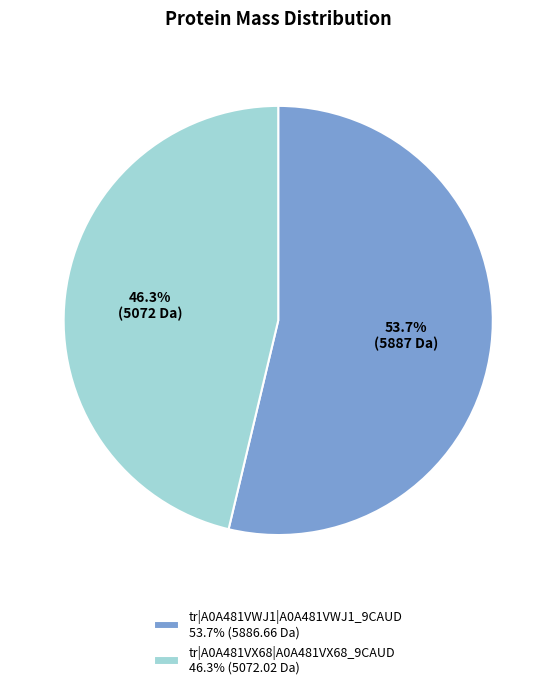

Which category has the biggest portion of the pie?

tr|A0A481VWJ1|A0A481VWJ1_9CAUD